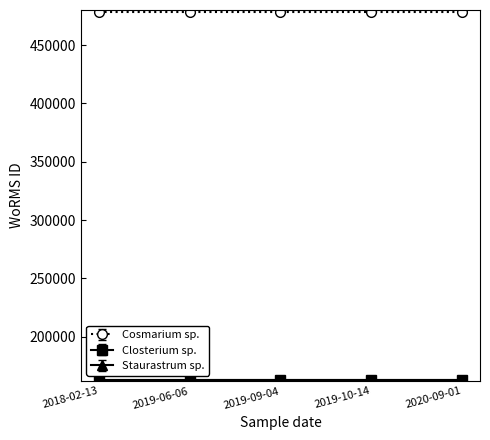

True or false: Staurastrum sp. has more than 2 interior local peaks.

False